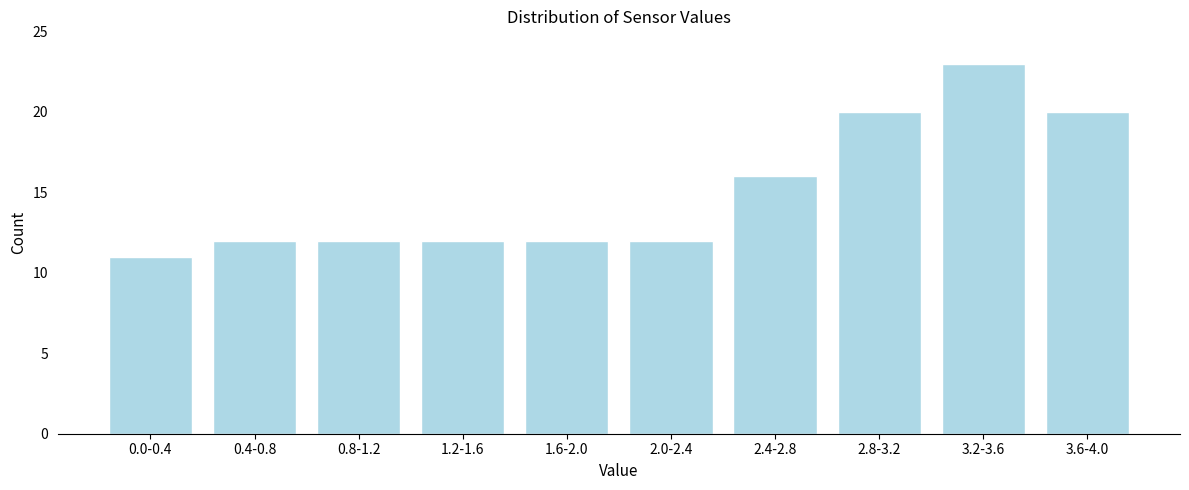

Reading left to right, transcribe all the data shown in this chart.

0.0-0.4=11	0.4-0.8=12	0.8-1.2=12	1.2-1.6=12	1.6-2.0=12	2.0-2.4=12	2.4-2.8=16	2.8-3.2=20	3.2-3.6=23	3.6-4.0=20